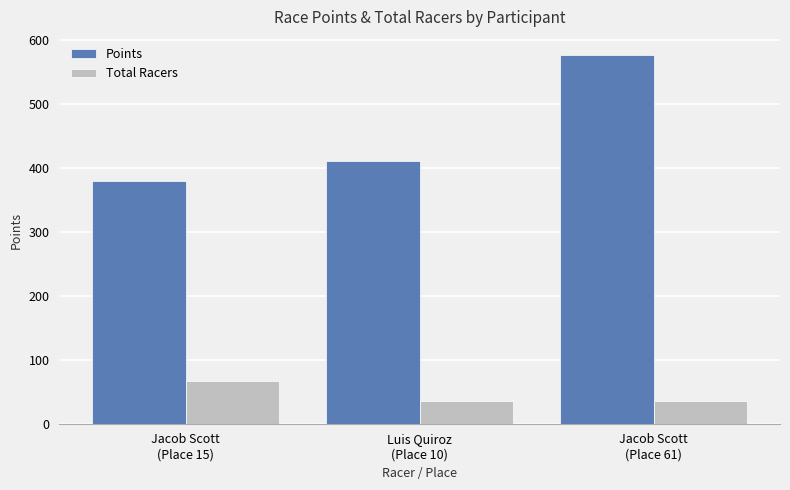

The value of Points at Luis Quiroz
(Place 10) is 211.8. True or false?

False